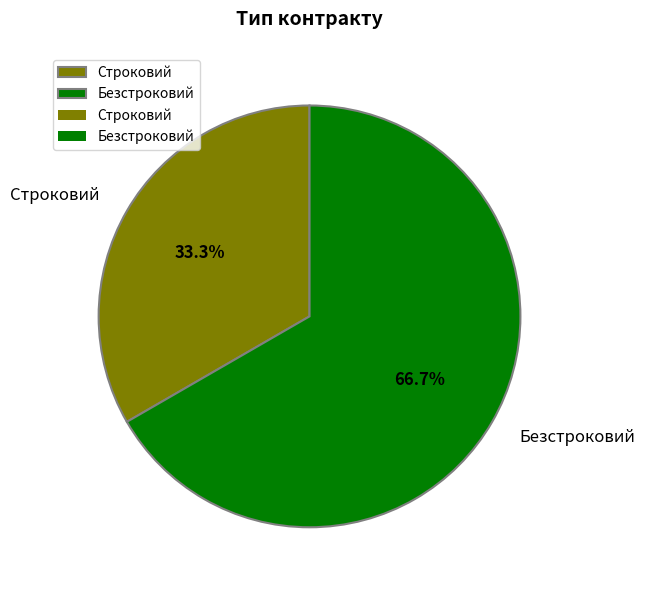

Does Безстроковий account for over 50% of the chart?

Yes